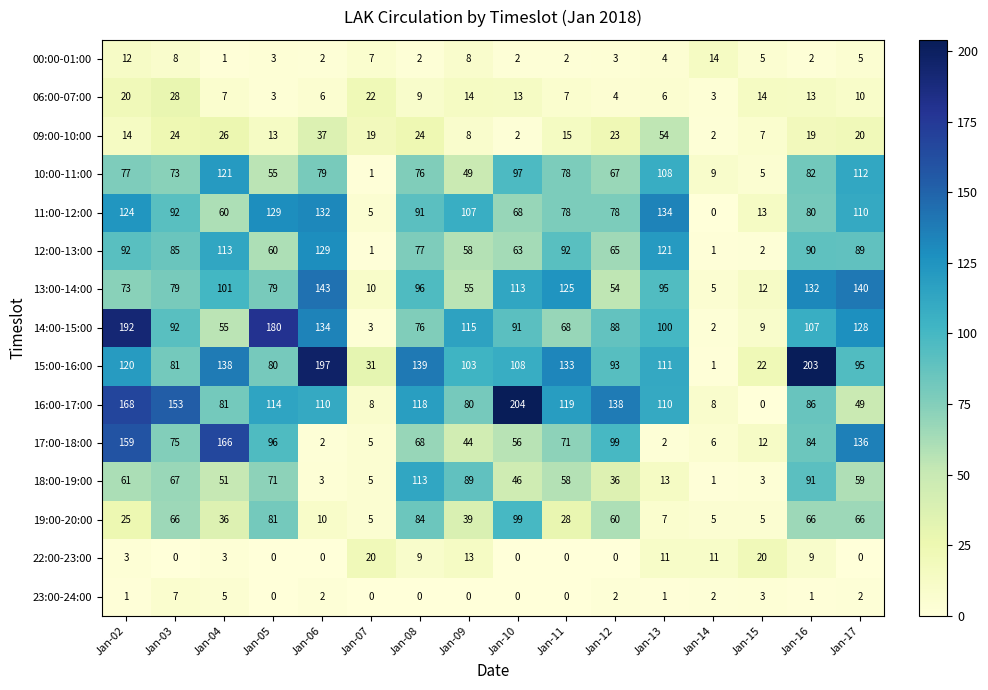

What is the difference between the second highest and second lowest values in the 09:00-10:00 series?

35